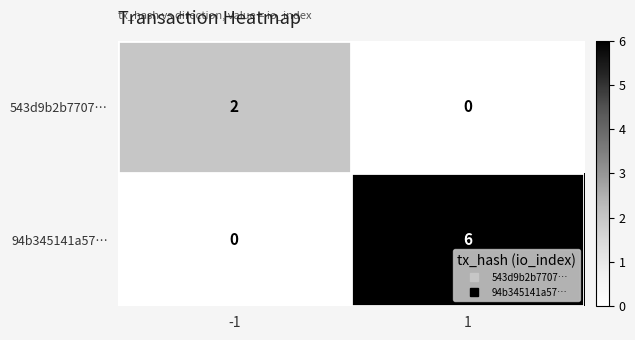

What is the total value across all series at 1?

6